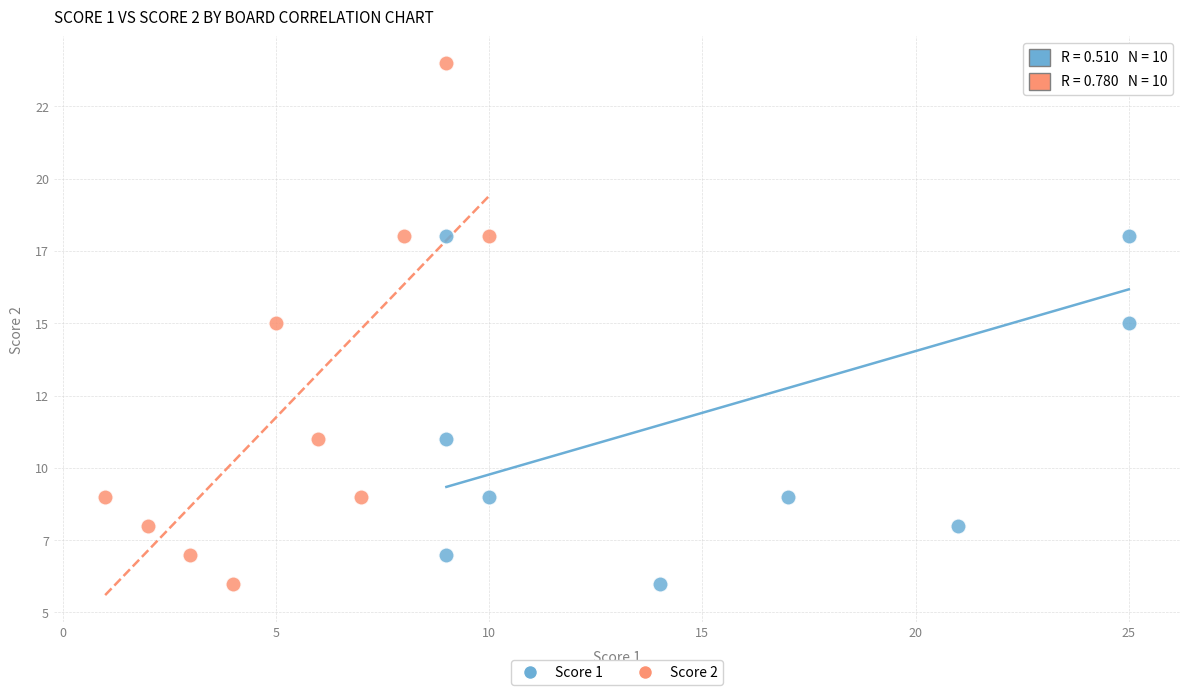

What are all the series names shown in the legend?

Score 1, Score 2